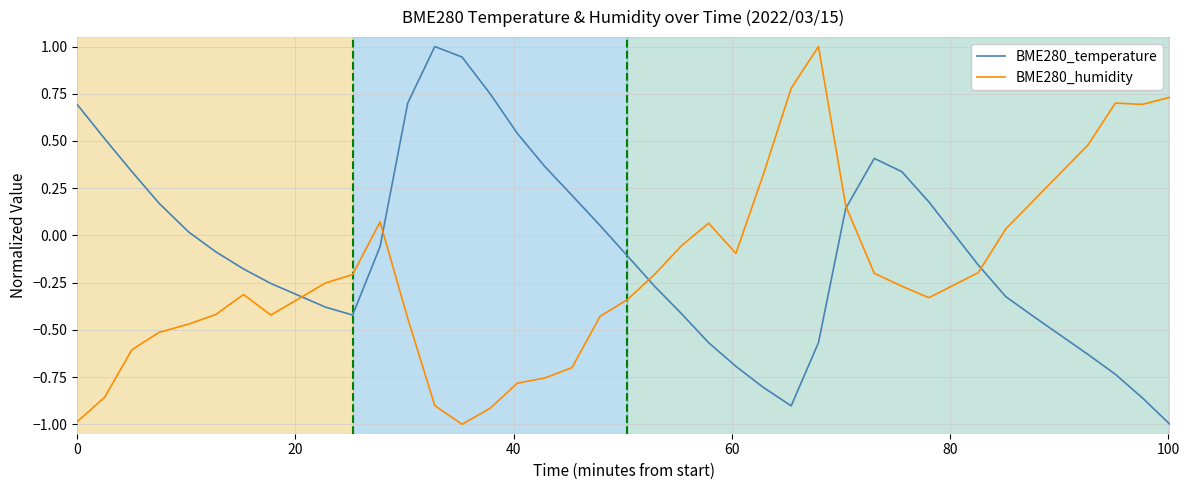

Rank the series by their average value, from lowest to highest.

BME280_humidity, BME280_temperature